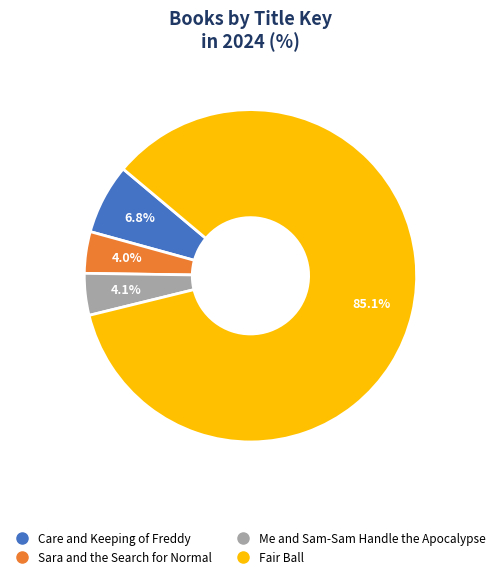

Which has a higher value, Fair Ball or Me and Sam-Sam Handle the Apocalypse?

Fair Ball